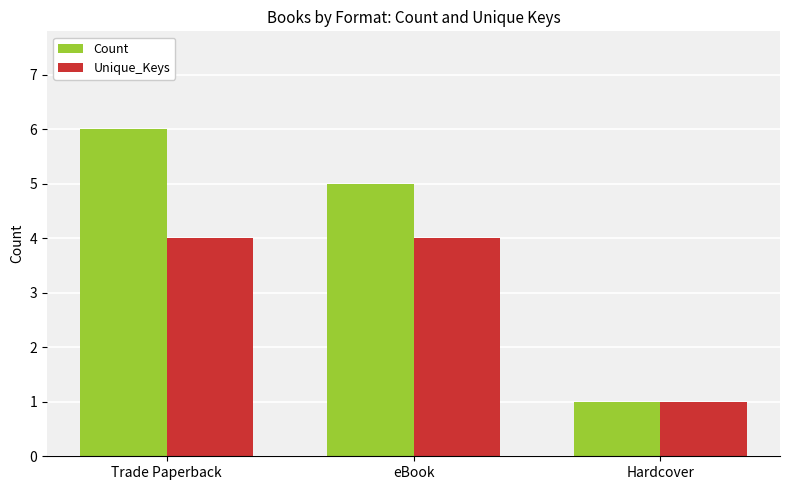

List the labels in order of Count value, largest first.

Trade Paperback, eBook, Hardcover